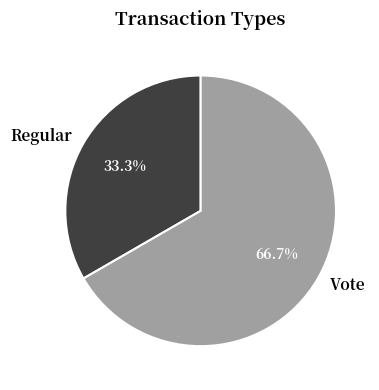

True or false: Regular accounts for 41% of the total.

False